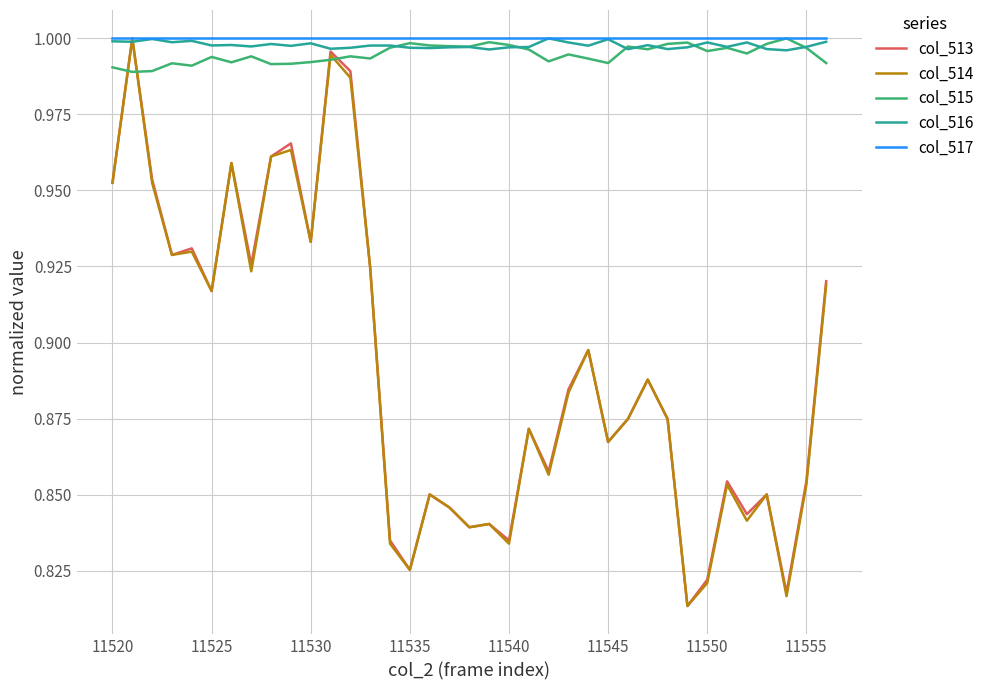

Which series ends up on top after the final intersection of col_515 and col_513?

col_515